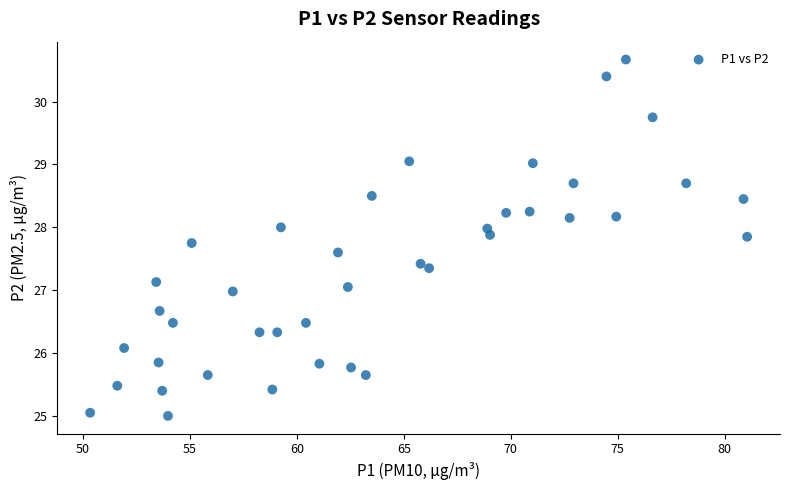

What is the range of Y values (max minus min)?

5.7